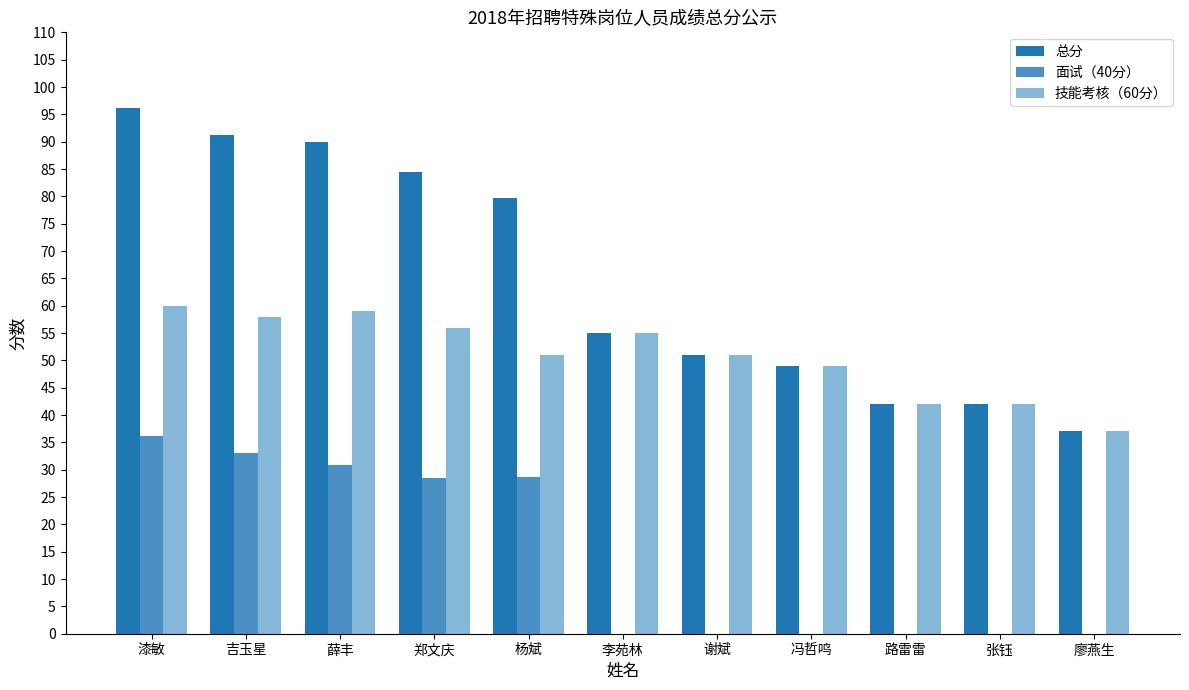

The value of 总分 at 杨斌 is 79.7. True or false?

True